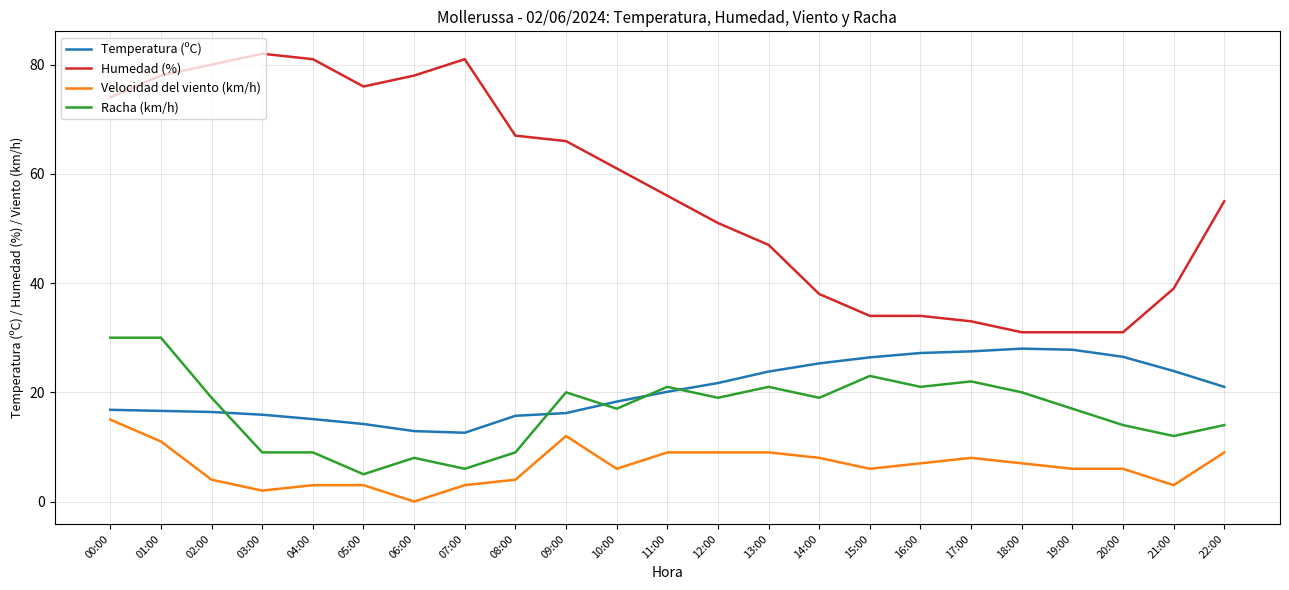

Which series has the largest range (max minus min)?

Humedad (%)